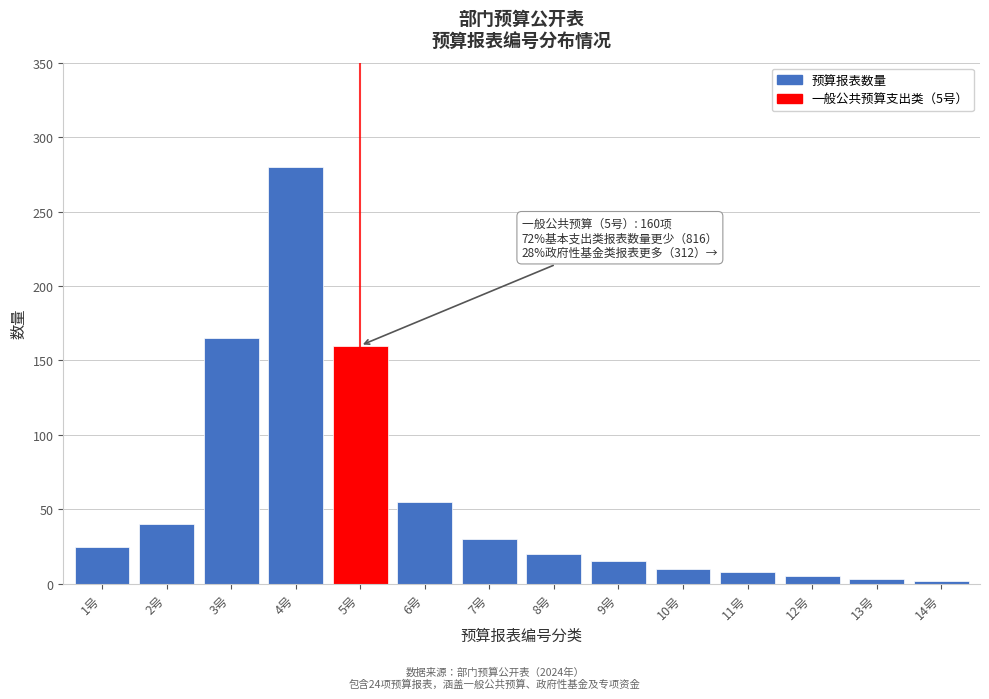

What is the label of the 1st bar from the left?

1号